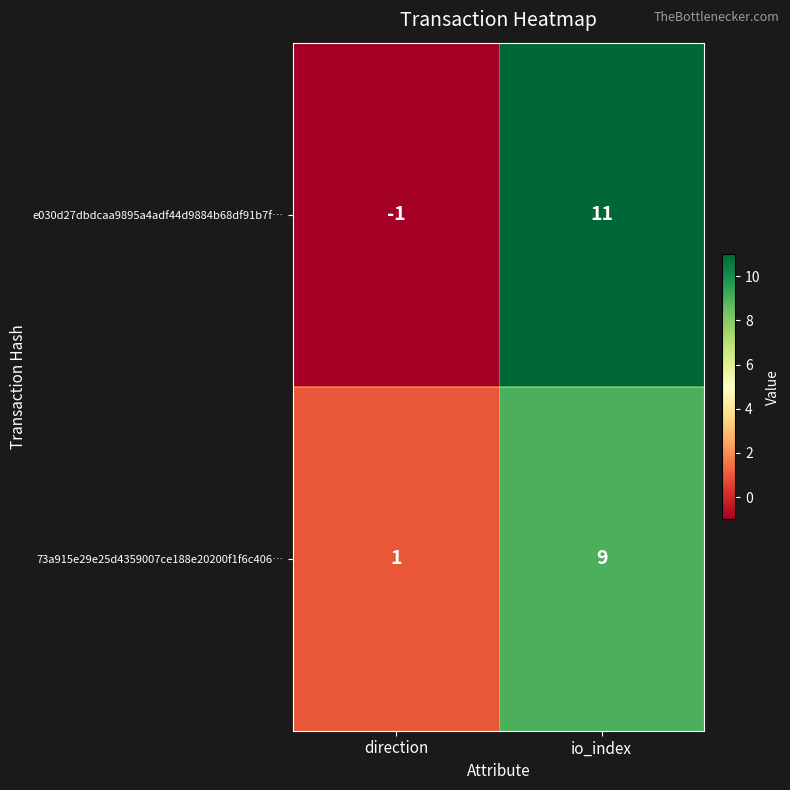

What is the spread (max minus min) of values at io_index?

2